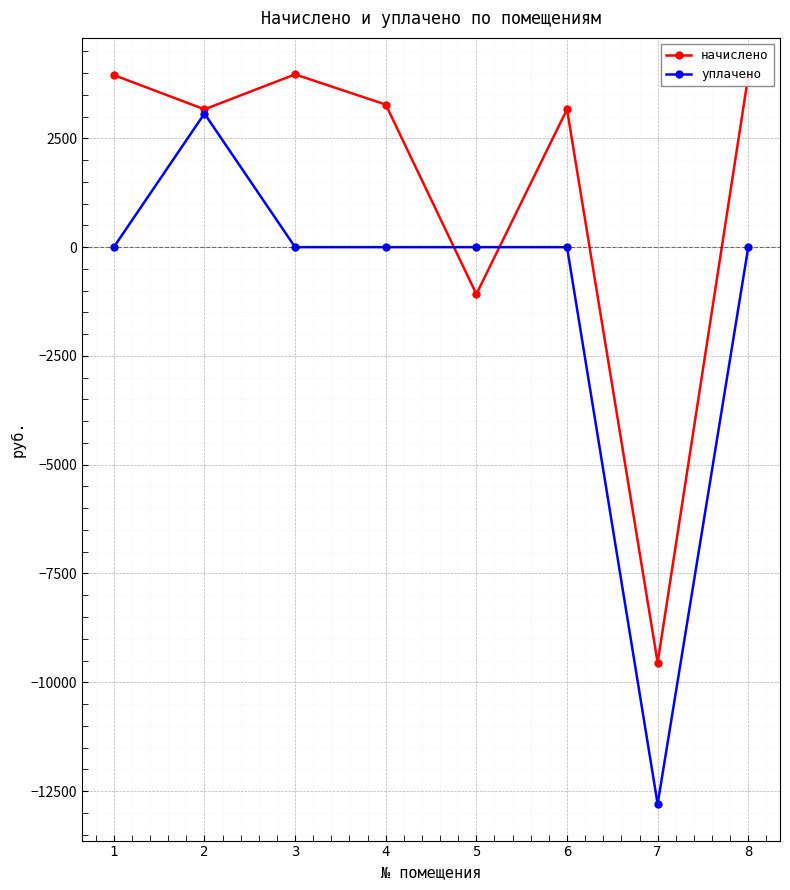

Which series changed the most between 3 and 7?

начислено